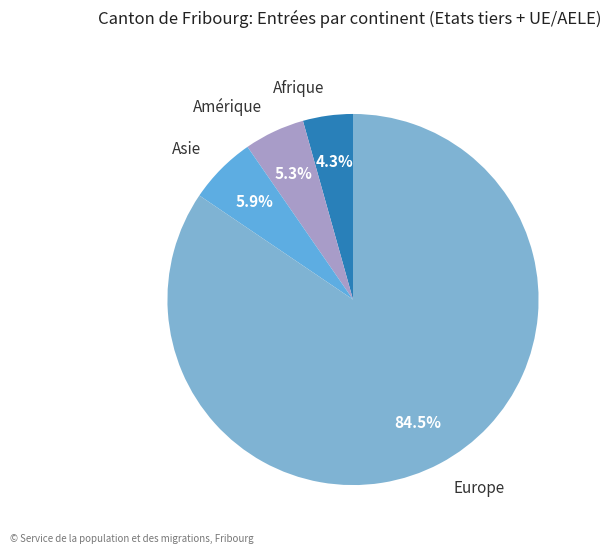

Is there a majority slice in this chart?

Yes